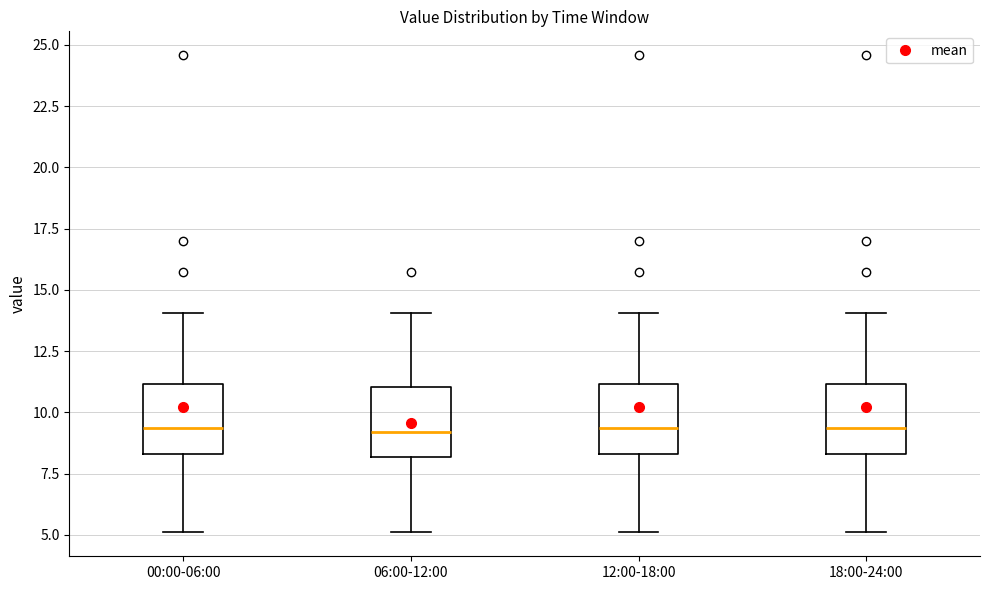

Reading left to right, transcribe this box plot: for each box, give where its median line is, the range the box spans, and where its two whiskers end, as read against the y-axis. The values are not printed on the chart, so give them approximately, as read against the axis.

00:00-06:00: median 9.5, box 8.5 to 11.0, whiskers 5.0 to 14.0
06:00-12:00: median 9.0, box 8.0 to 11.0, whiskers 5.0 to 14.0
12:00-18:00: median 9.5, box 8.5 to 11.0, whiskers 5.0 to 14.0
18:00-24:00: median 9.5, box 8.5 to 11.0, whiskers 5.0 to 14.0